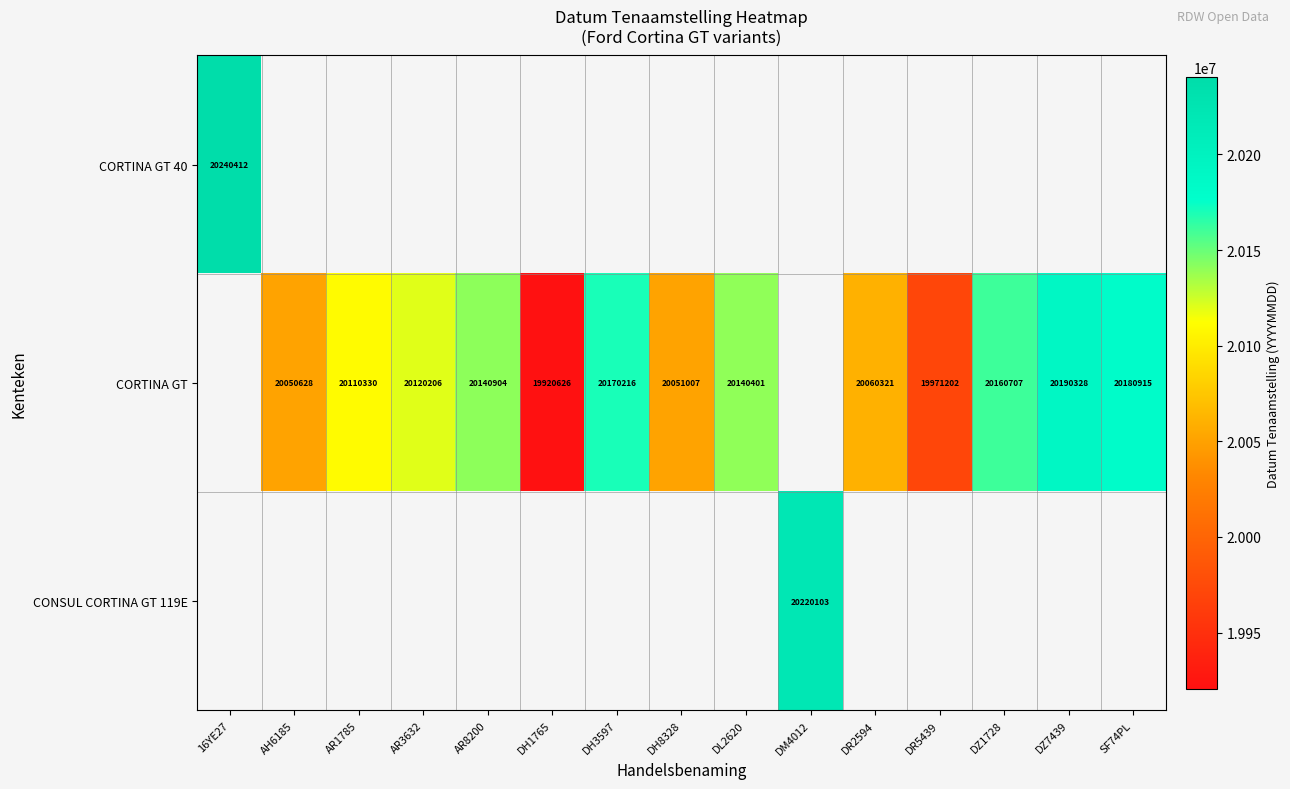

Is it true that CORTINA GT equals 20110330 at AR1785?

True